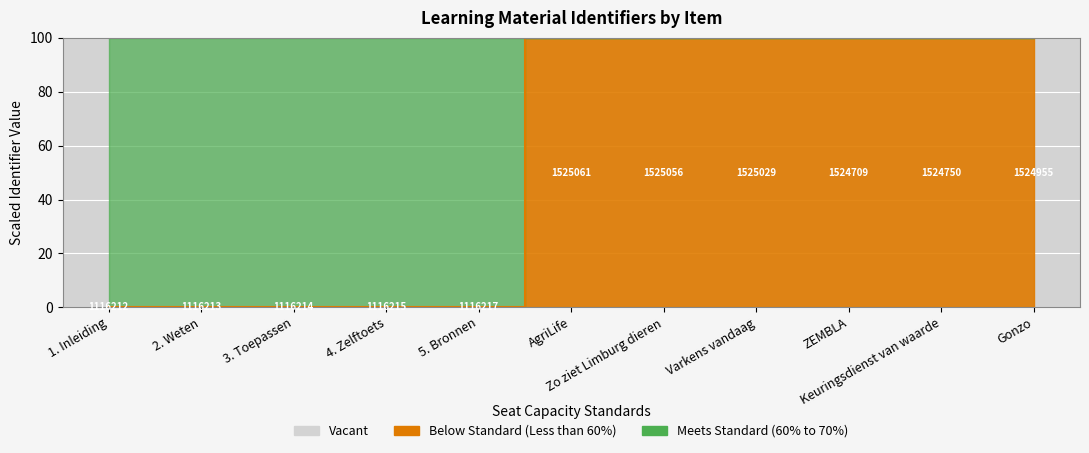

Reading right to left, transcribe all the data shown in this chart.

Gonzo=100.0	Keuringsdienst van waarde=99.9	ZEMBLA=99.9	Varkens vandaag=100.0	Zo ziet Limburg dieren=100.0	AgriLife=100.0	5. Bronnen=0.0	4. Zelftoets=0.0	3. Toepassen=0.0	2. Weten=0.0	1. Inleiding=0.0